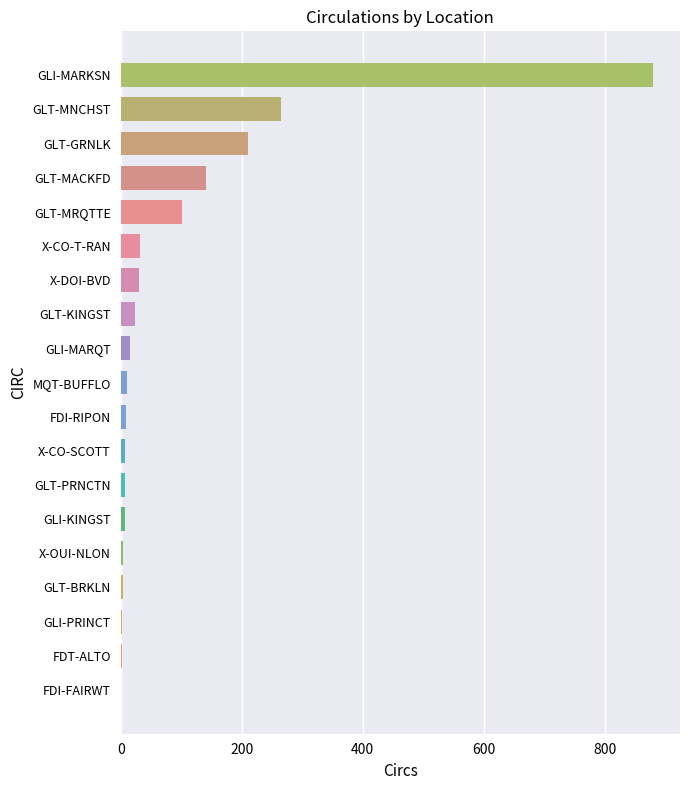

The chart shows a value of 30 at X-DOI-BVD. True or false?

True